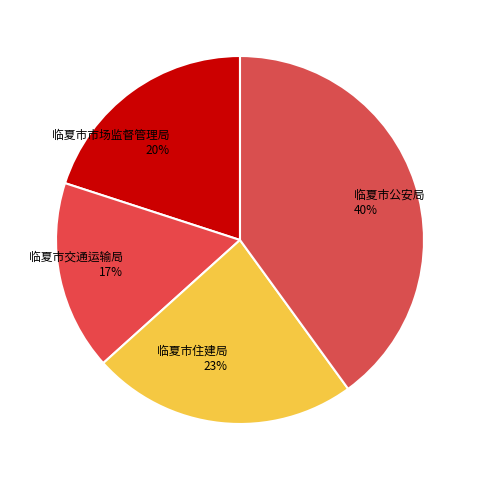

Rank the categories by value from highest to lowest.

临夏市公安局, 临夏市住建局, 临夏市市场监督管理局, 临夏市交通运输局